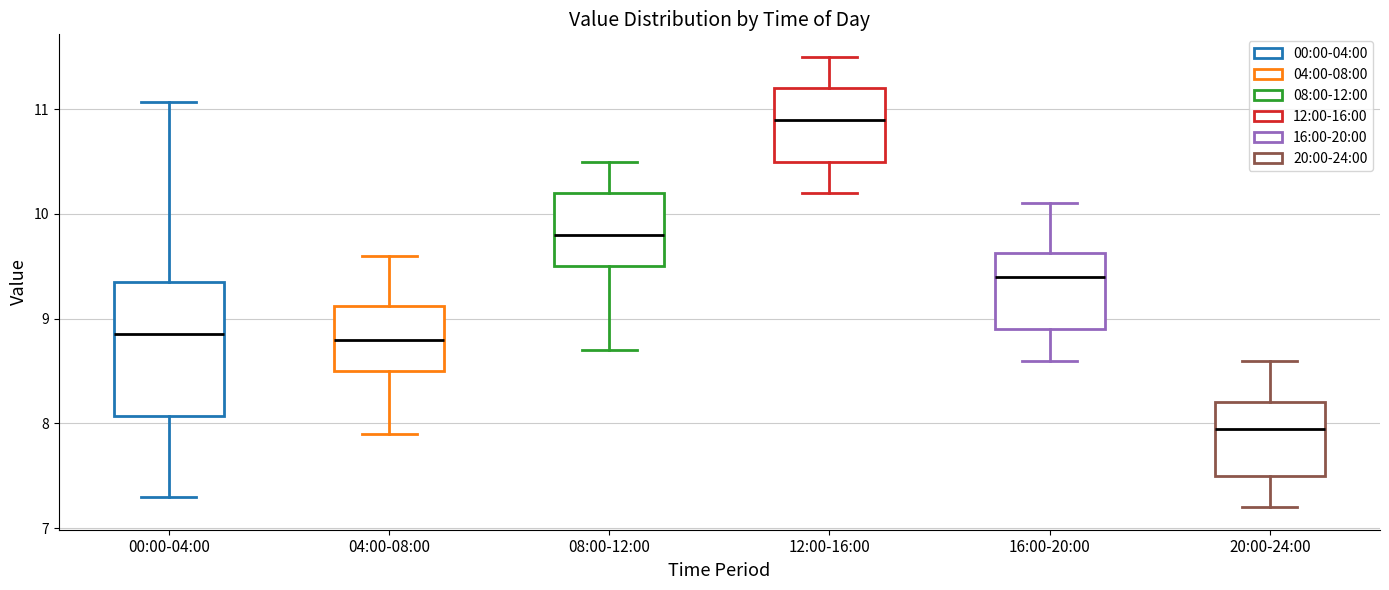

Where does the lower whisker of the box for 20:00-24:00 end on the y-axis? The values are not printed on the chart, so give them approximately, as read against the axis.

7.2